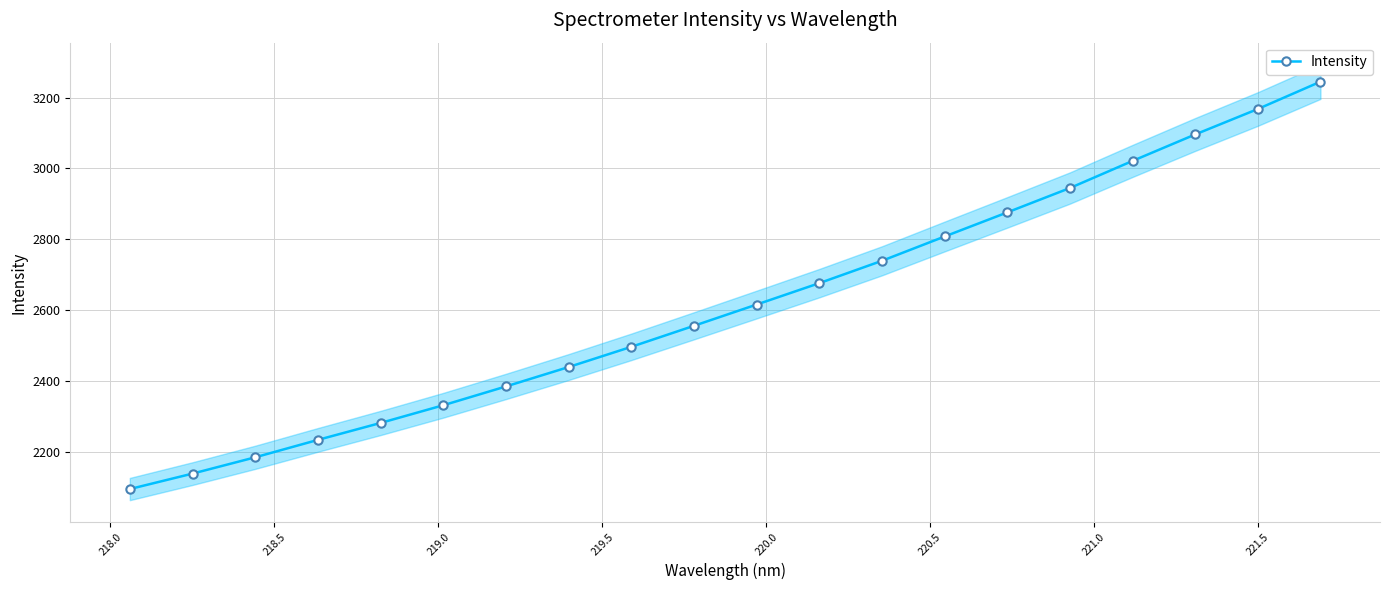

How many data points are less than 2615?

10